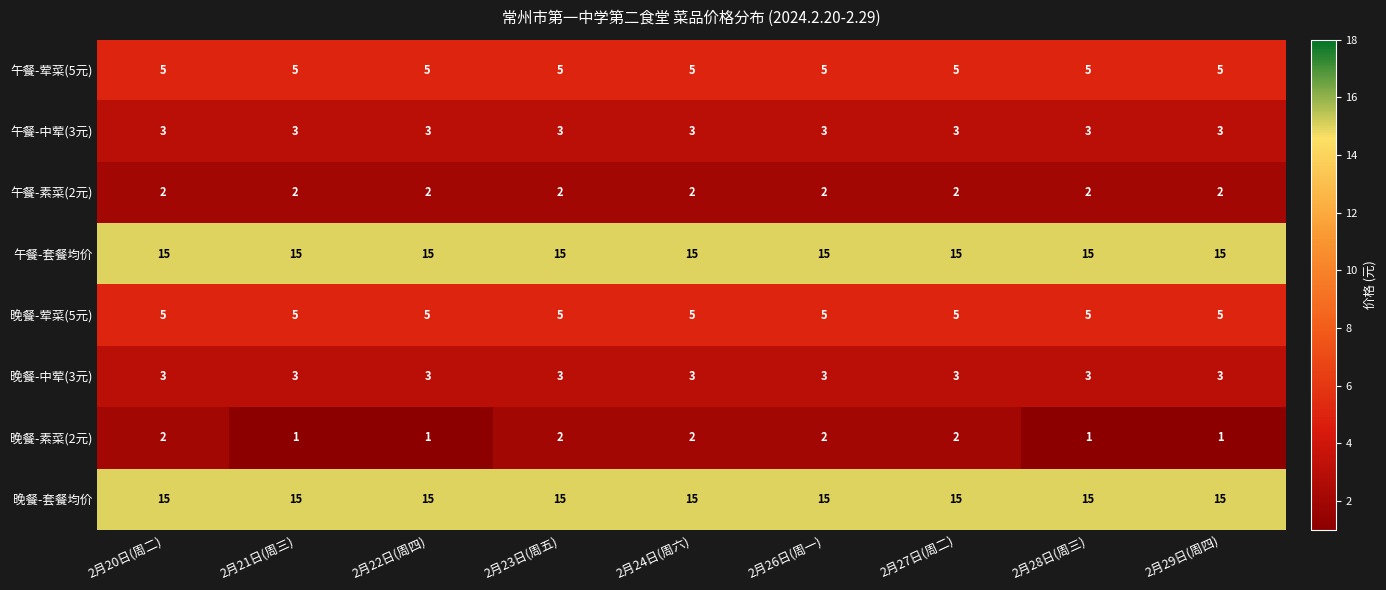

Read the 午餐-荤菜(5元) value at 2月28日(周三).

5